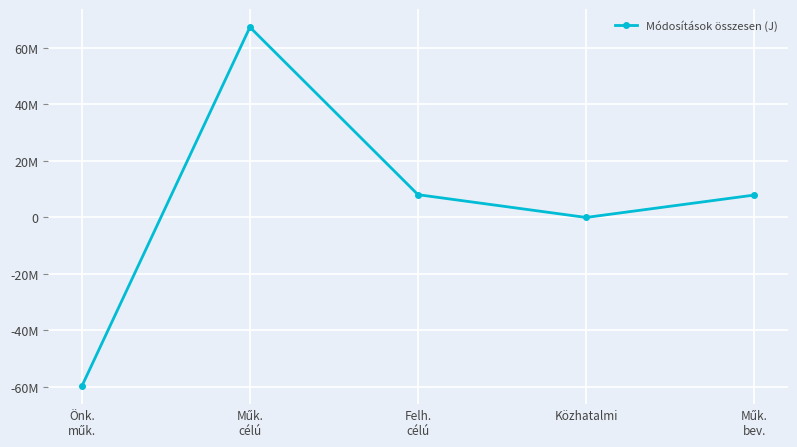

What is the difference between the values at Közhatalmi and Önk.
műk.?

59732473